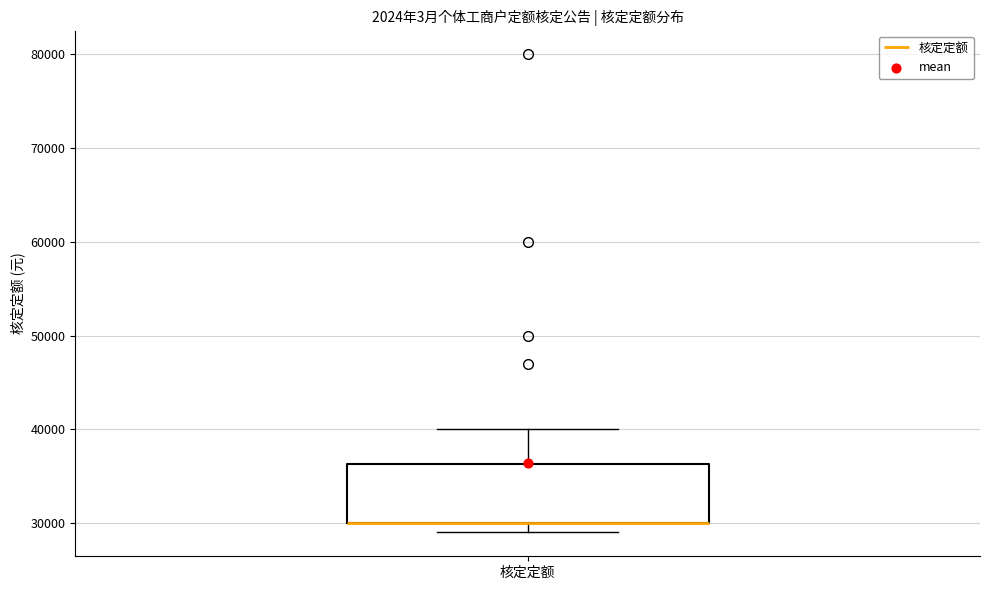

Read this box plot against the y-axis: the position of the median line, the range covered by the box, and the ends of both whiskers. The values are not printed on the chart, so give them approximately, as read against the axis.

median 30000 (drawn on the box's lower edge), box 30000 to 36000, whiskers 29000 to 40000